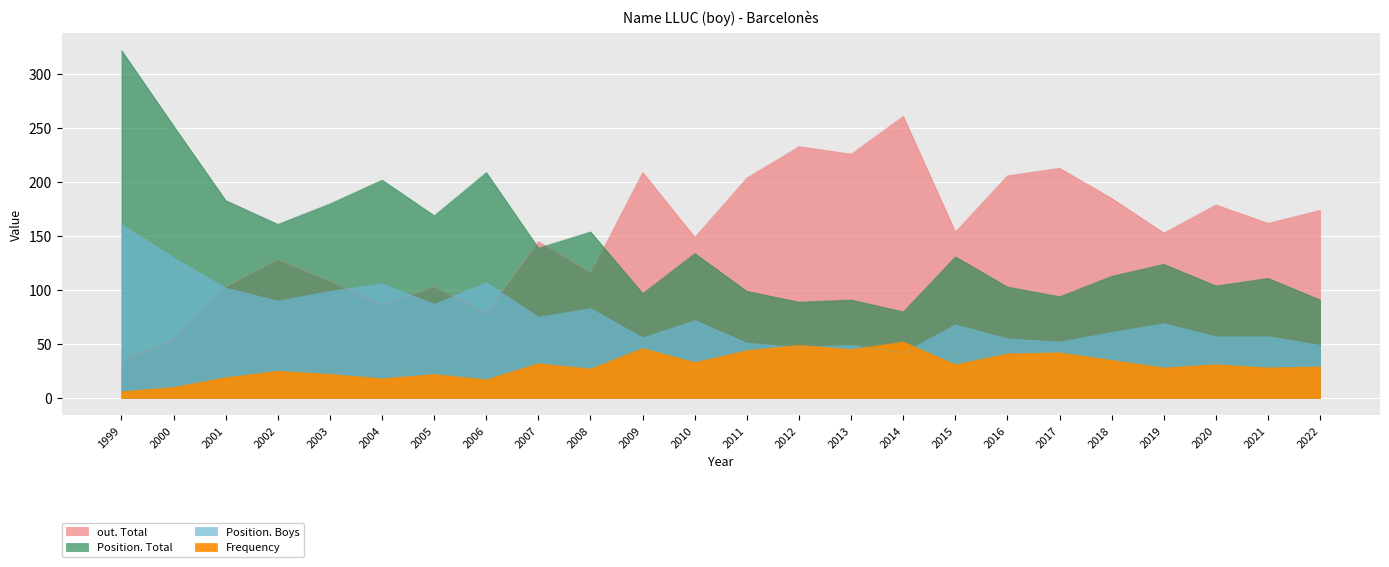

How many data points does each series have?

24